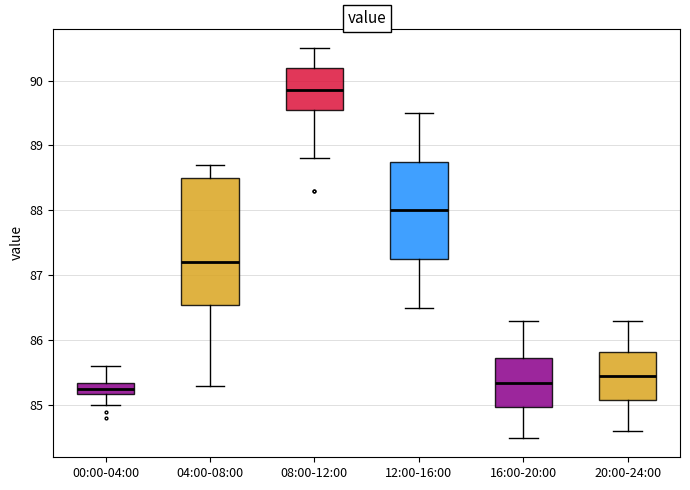

Reading left to right, read every box against the y-axis: the position of its median line, the range the box covers, and the ends of its whiskers. The values are not printed on the chart, so give them approximately, as read against the axis.

00:00-04:00: median 85.3, box 85.2 to 85.4, whiskers 85.0 to 85.6
04:00-08:00: median 87.2, box 86.6 to 88.5, whiskers 85.3 to 88.7
08:00-12:00: median 89.9, box 89.6 to 90.2, whiskers 88.8 to 90.5
12:00-16:00: median 88.0, box 87.3 to 88.8, whiskers 86.5 to 89.5
16:00-20:00: median 85.4, box 85.0 to 85.7, whiskers 84.5 to 86.3
20:00-24:00: median 85.5, box 85.1 to 85.8, whiskers 84.6 to 86.3